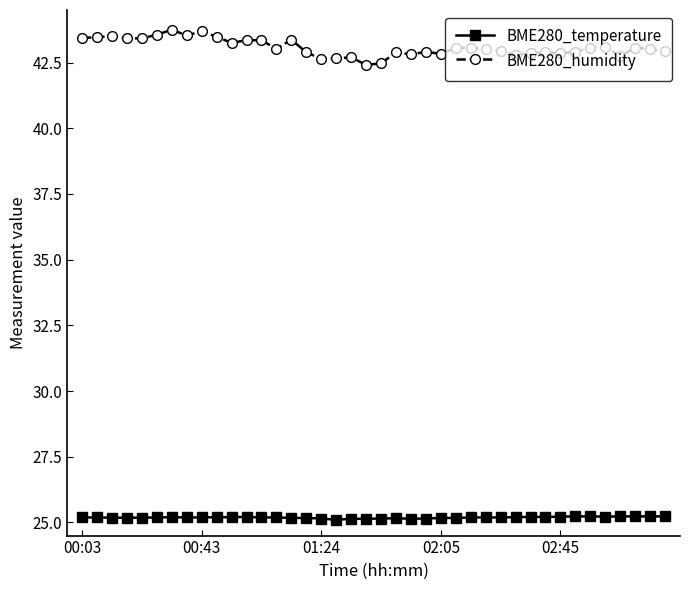

True or false: BME280_humidity and BME280_temperature cross at least once.

False